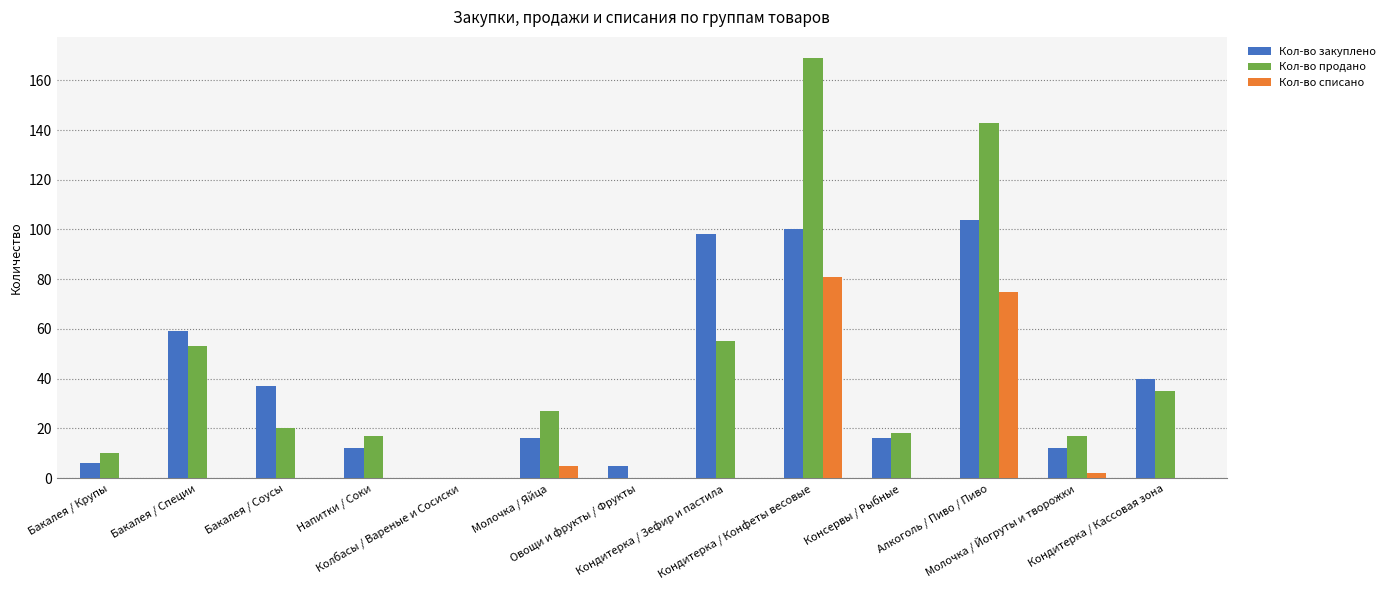

Are the bars horizontal?

No